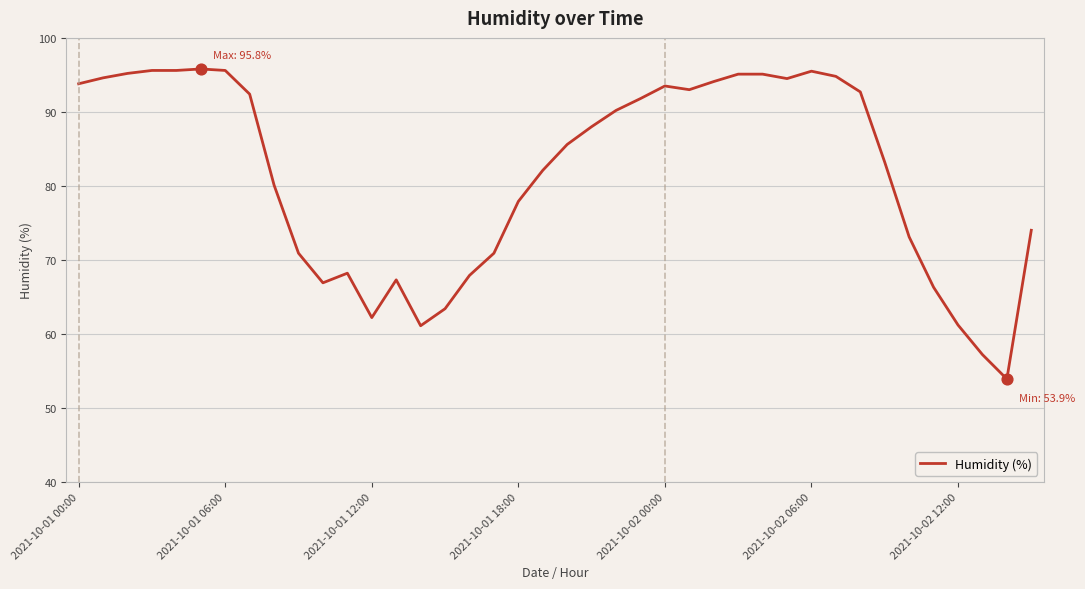

What is the difference between the maximum and minimum values?

41.9